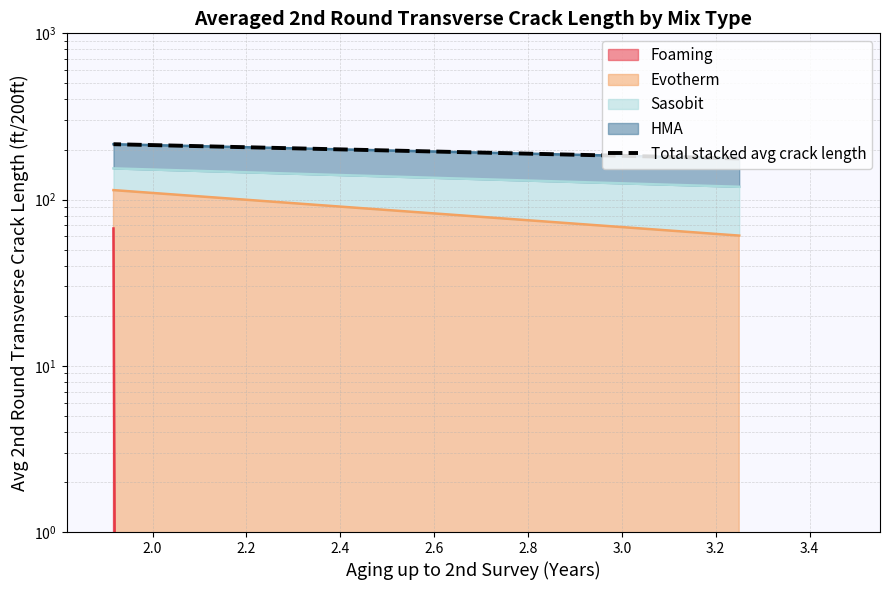

At which category does the chart reach its peak across all series?

2.0